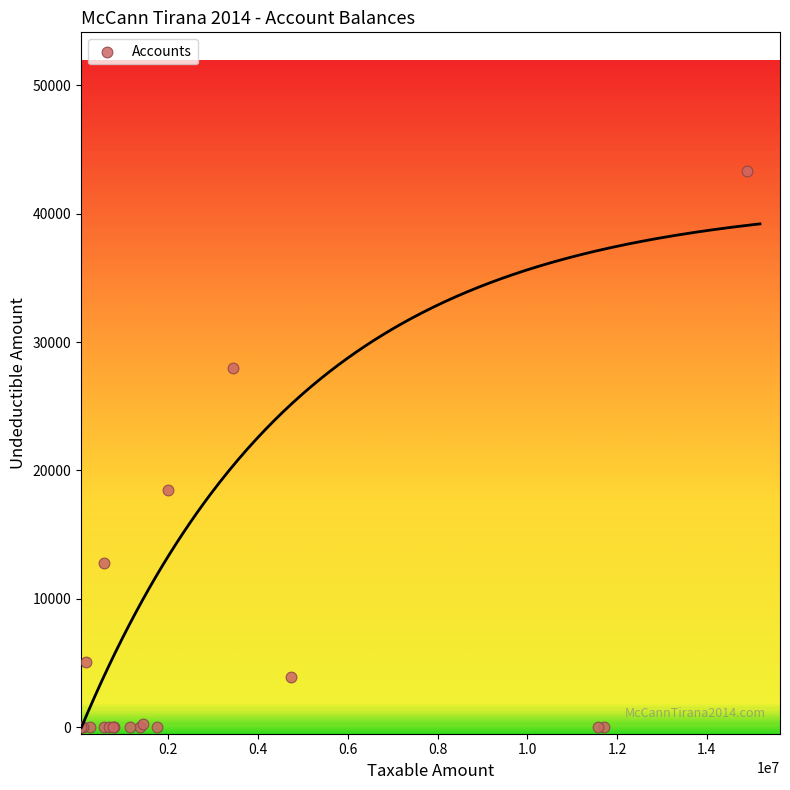

What Y value in the scatter plot is closest to 21649?

18500